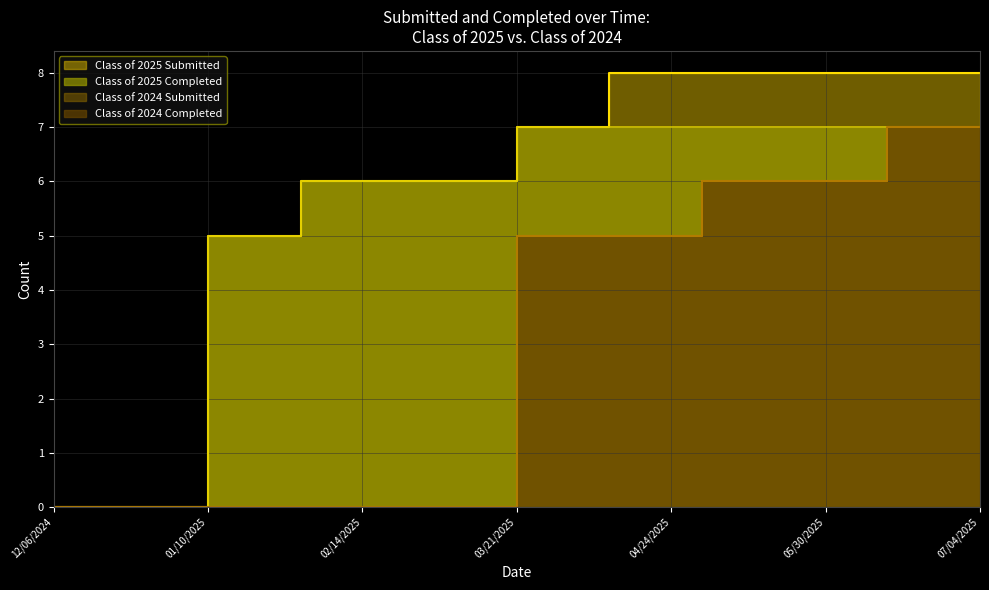

True or false: Class of 2024 Completed and Class of 2025 Submitted cross at least once.

False